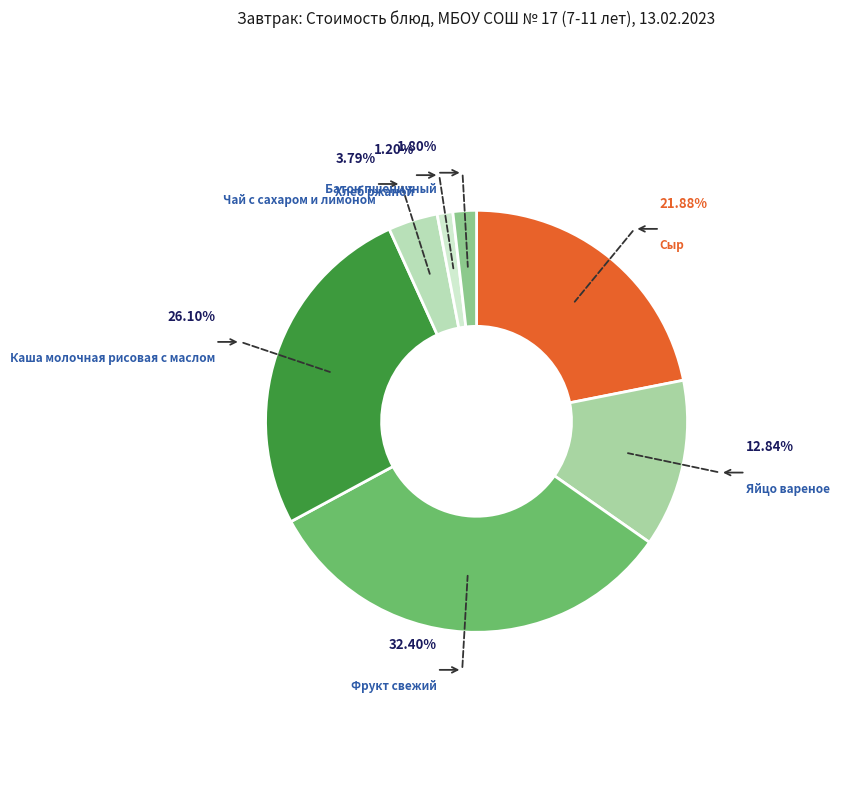

True or false: Сыр accounts for 22% of the total.

True